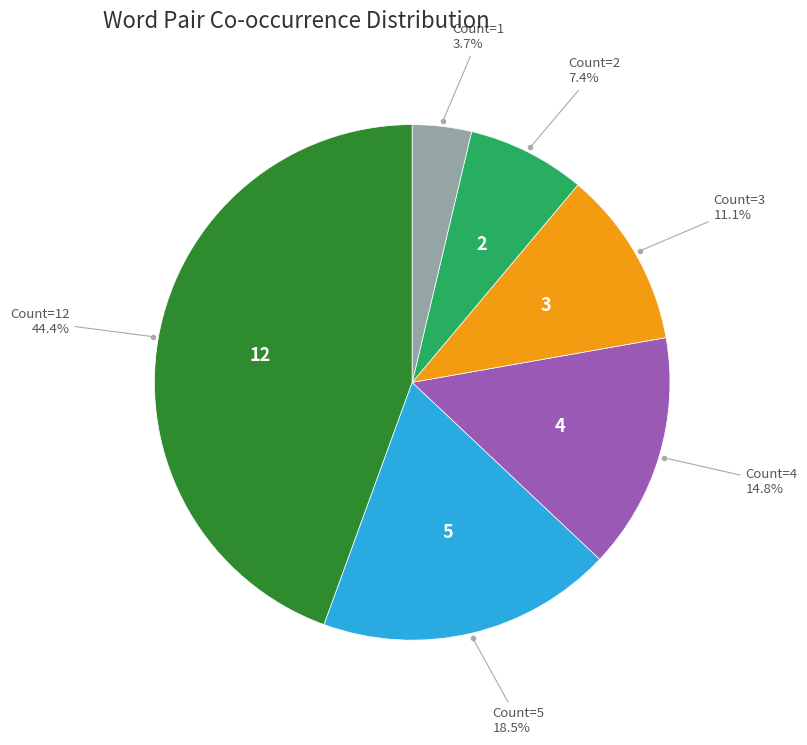

To the nearest percent, what is the difference between the largest and smallest slice percentages?

41%